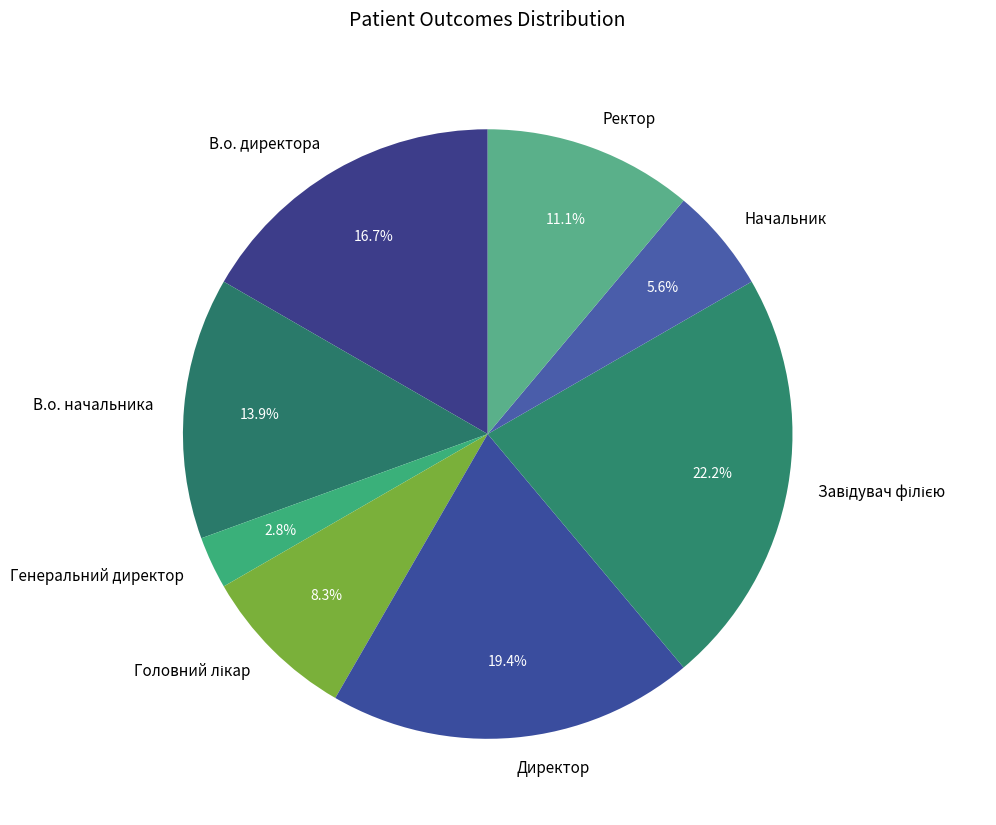

Which slice is the smallest?

Генеральний директор